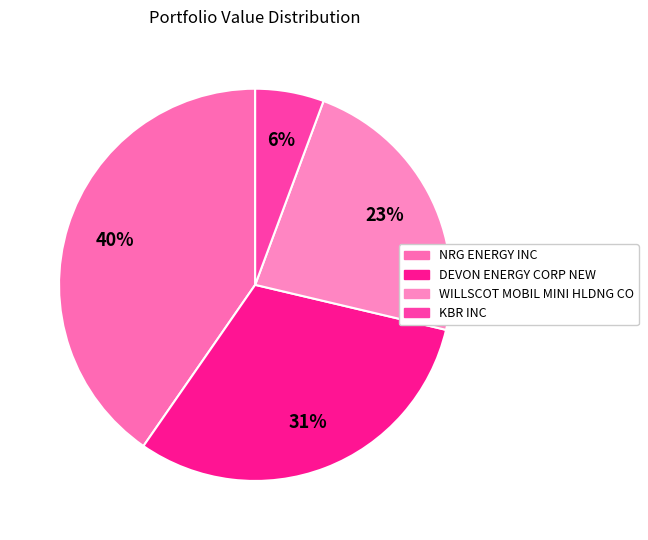

What is the change in value from DEVON ENERGY CORP NEW to KBR INC?

-141847000